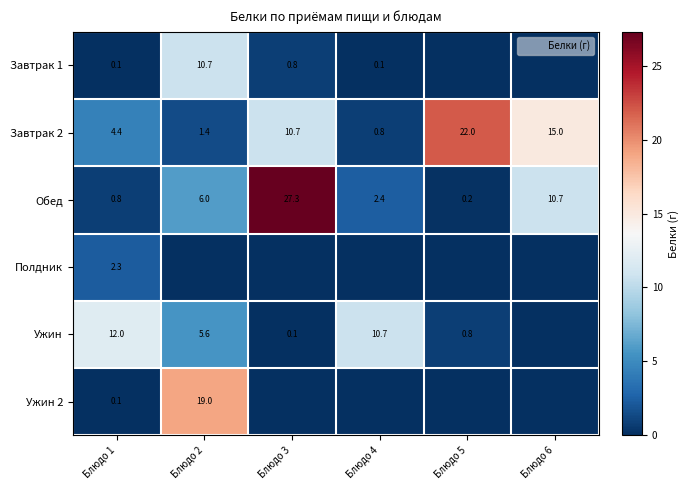

At which label does Обед first exceed 5?

Блюдо 2